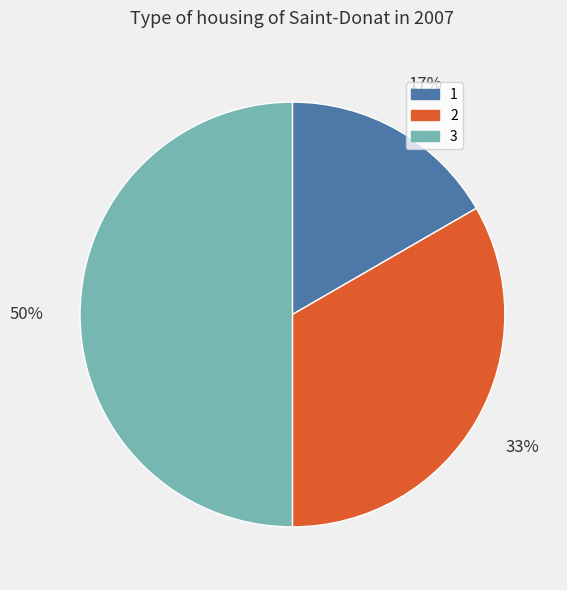

Do 3 and 1 together represent more than half of the pie?

Yes